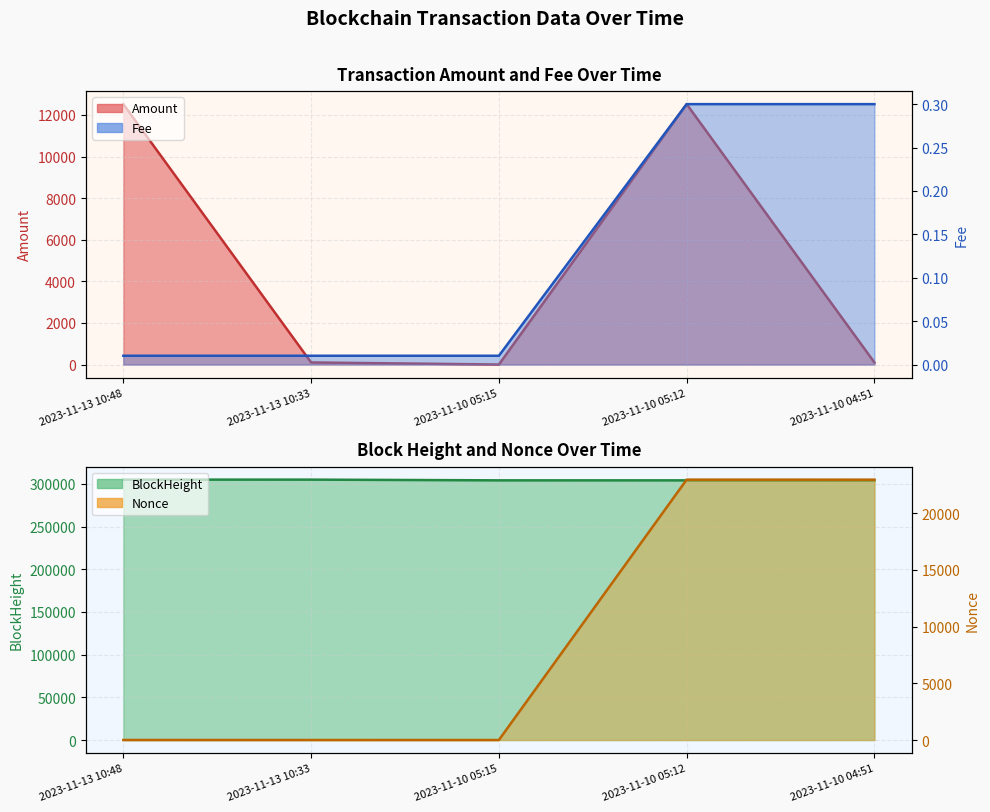

What is the total value across all series at 2023-11-13 10:33?

305152.0